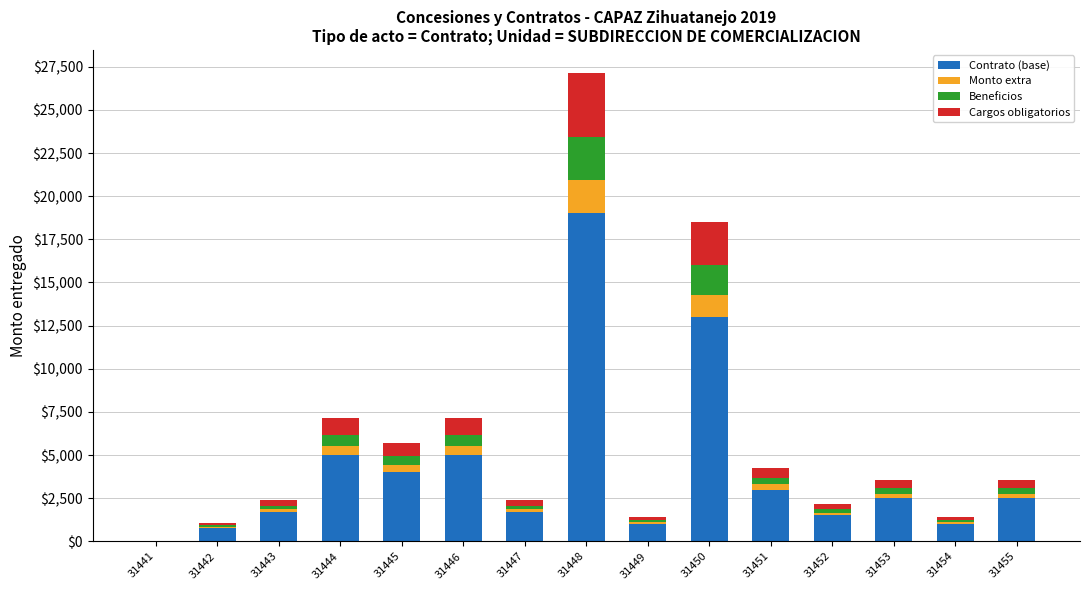

True or false: Contrato (base) has a value of 7408 at 31444.

False